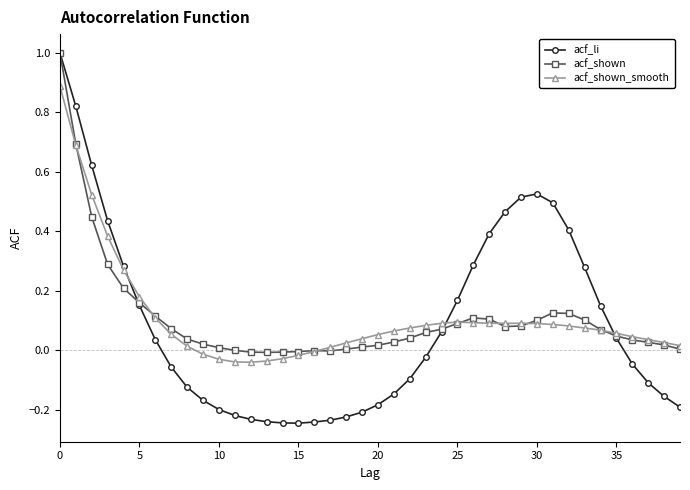

How many categories are shown in the chart?

40